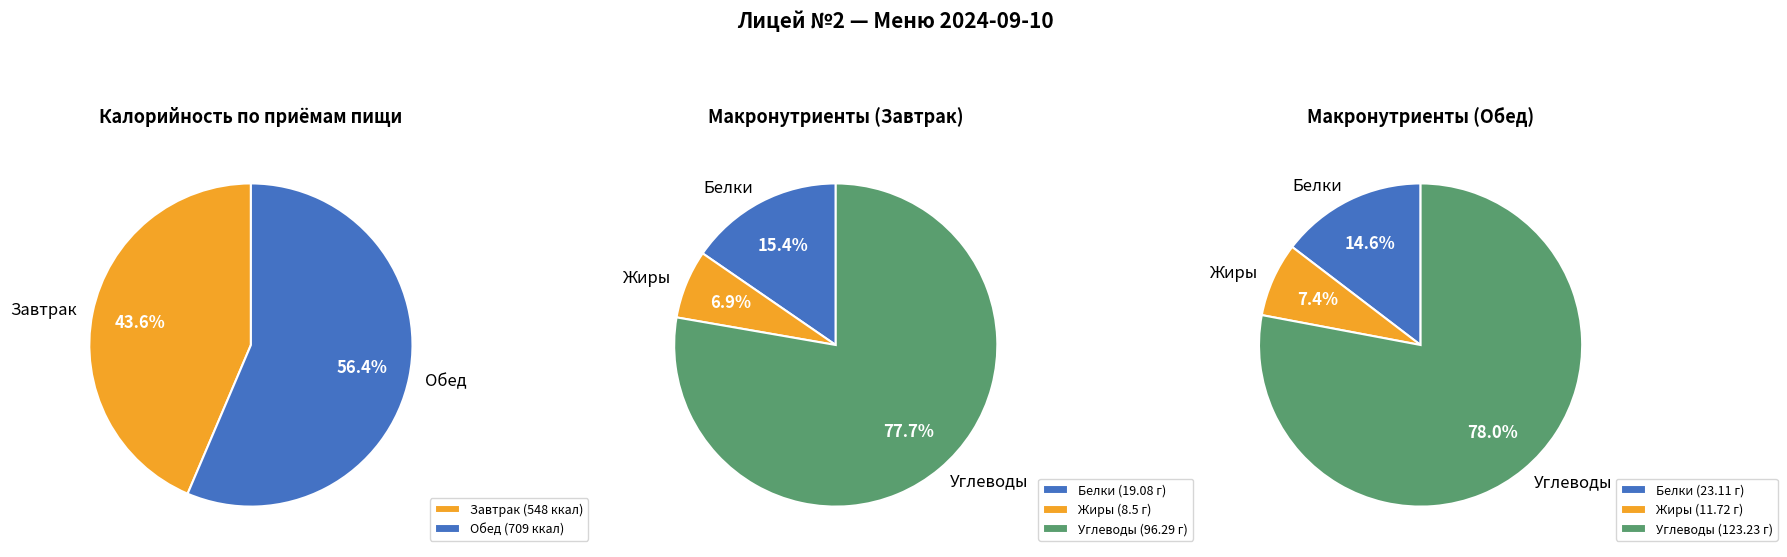

At Калорийность, list the series in order from smallest to largest.

Завтрак, Обед